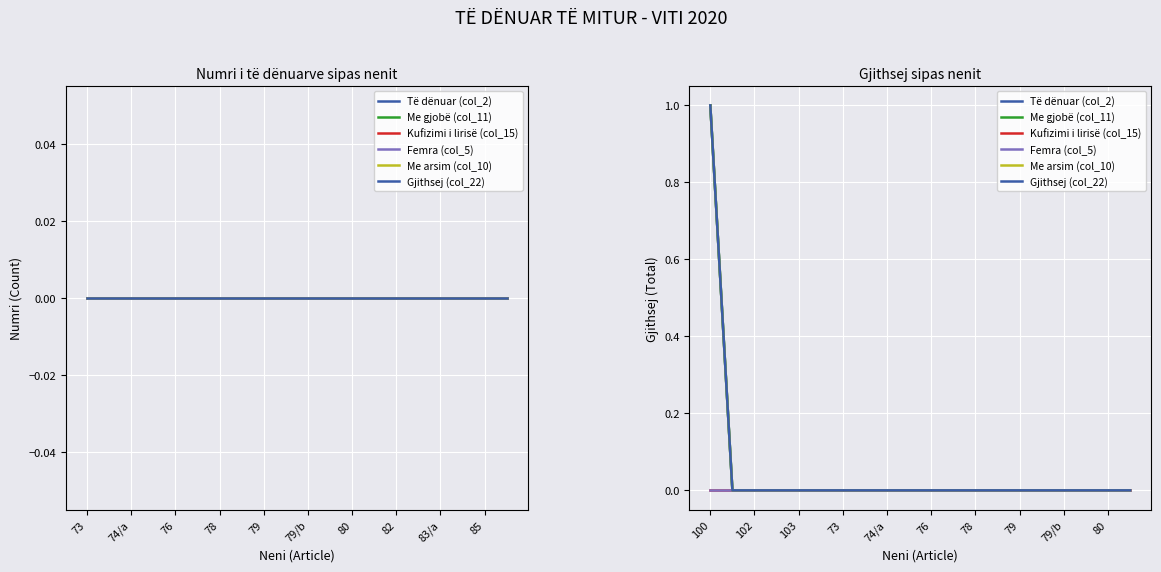

Is it true that Të dënuar (col_2) equals 0 at 19?

False